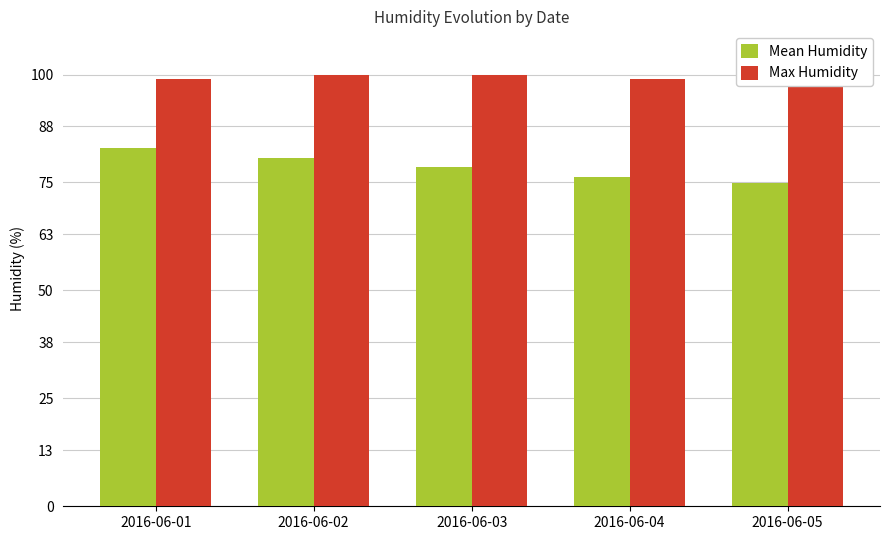

At 2016-06-03, list the series in order from smallest to largest.

Mean Humidity, Max Humidity